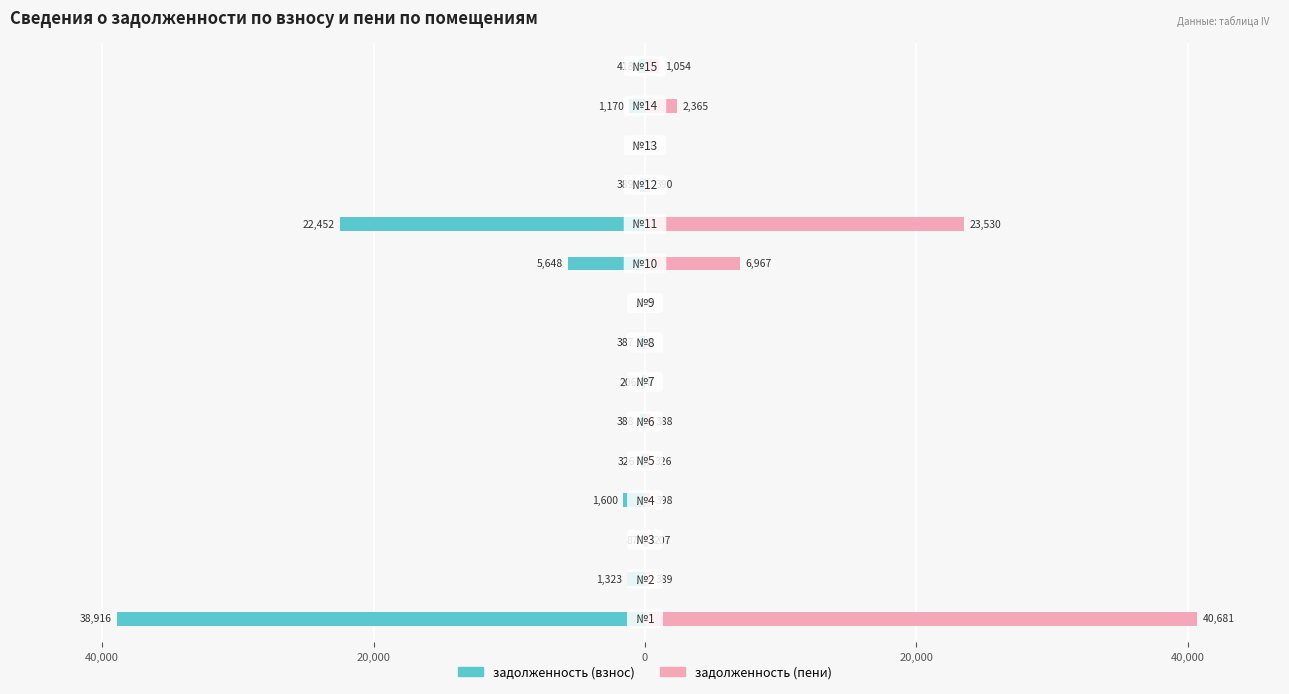

Read the задолженность (взнос) value at 60,000.

-38916.5